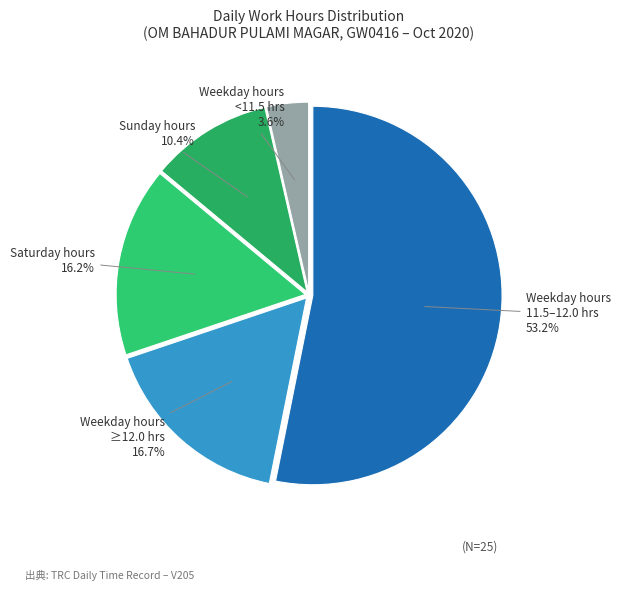

Is there any slice that represents more than half of the pie?

Yes